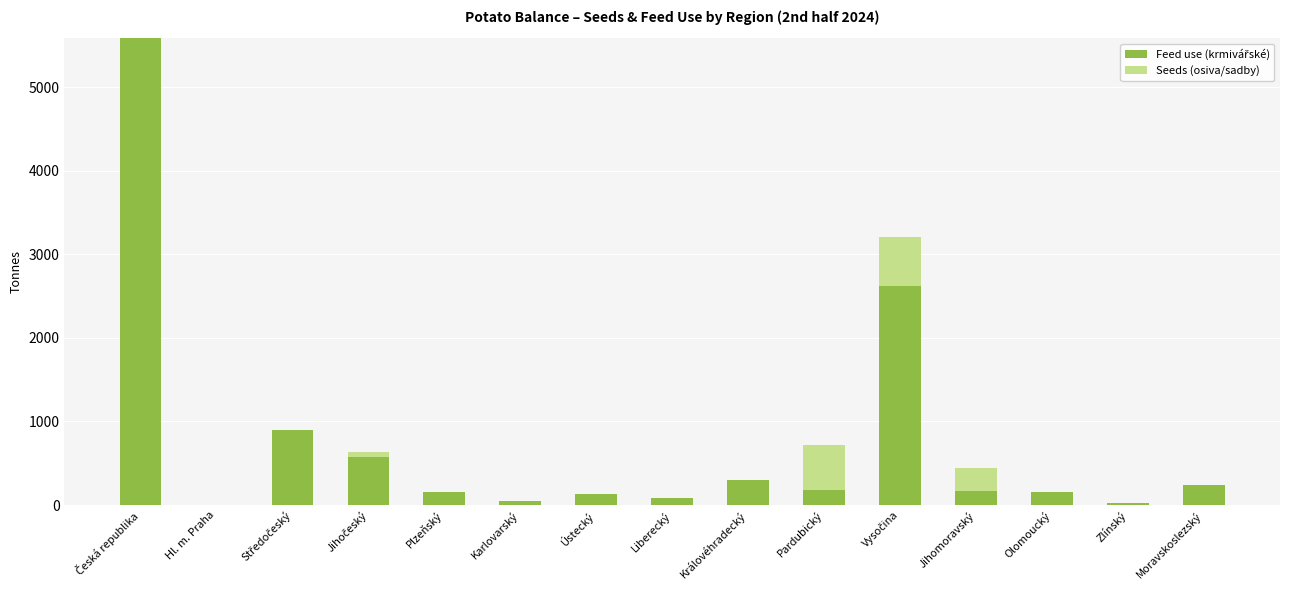

What is the total value across all series at Moravskoslezský?

244.6